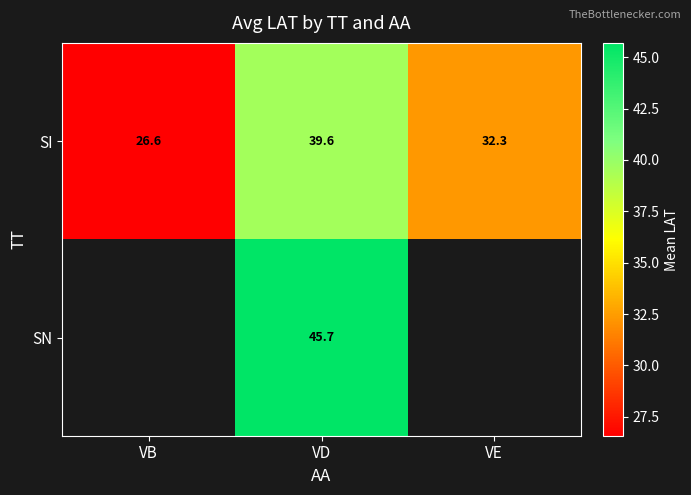

At VD, list the series in order from largest to smallest.

SN, SI